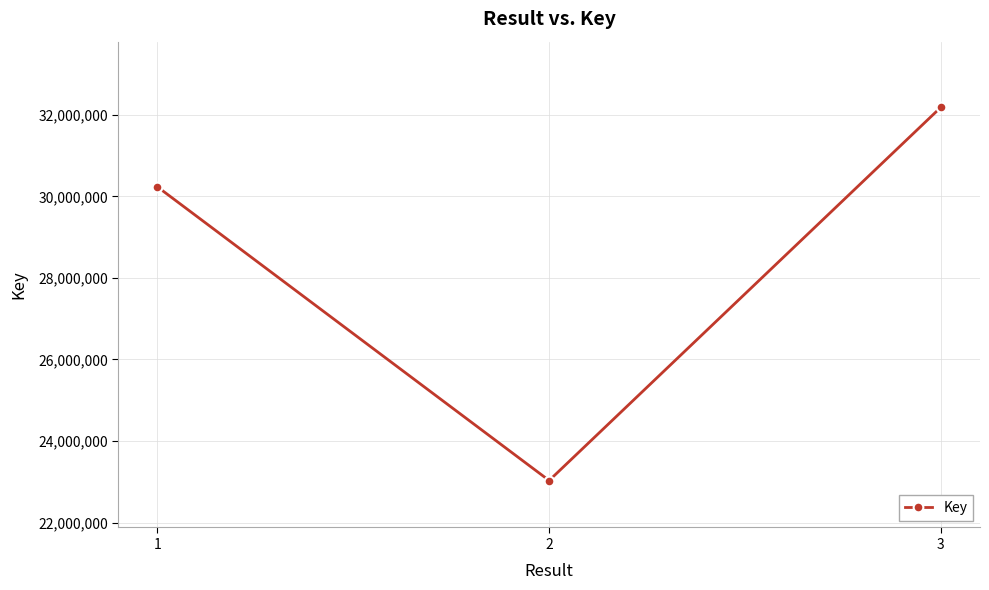

What is the smallest value displayed?

23031522